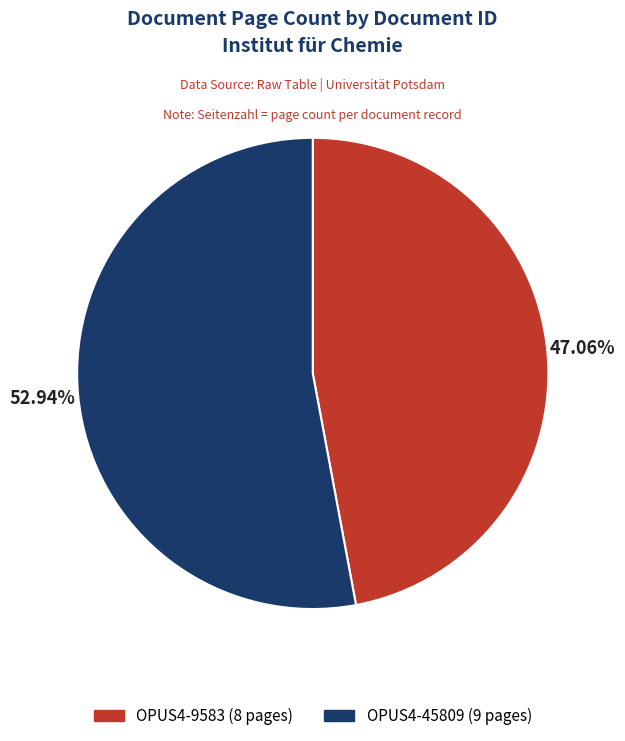

To the nearest percent, what is the difference between the OPUS4-45809 and OPUS4-9583 slice percentages?

6%